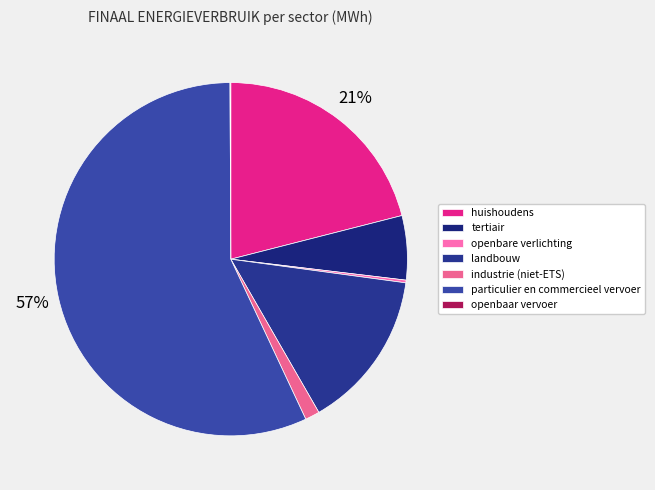

To the nearest percent, what is the difference between the tertiair and particulier en commercieel vervoer slice percentages?

51%